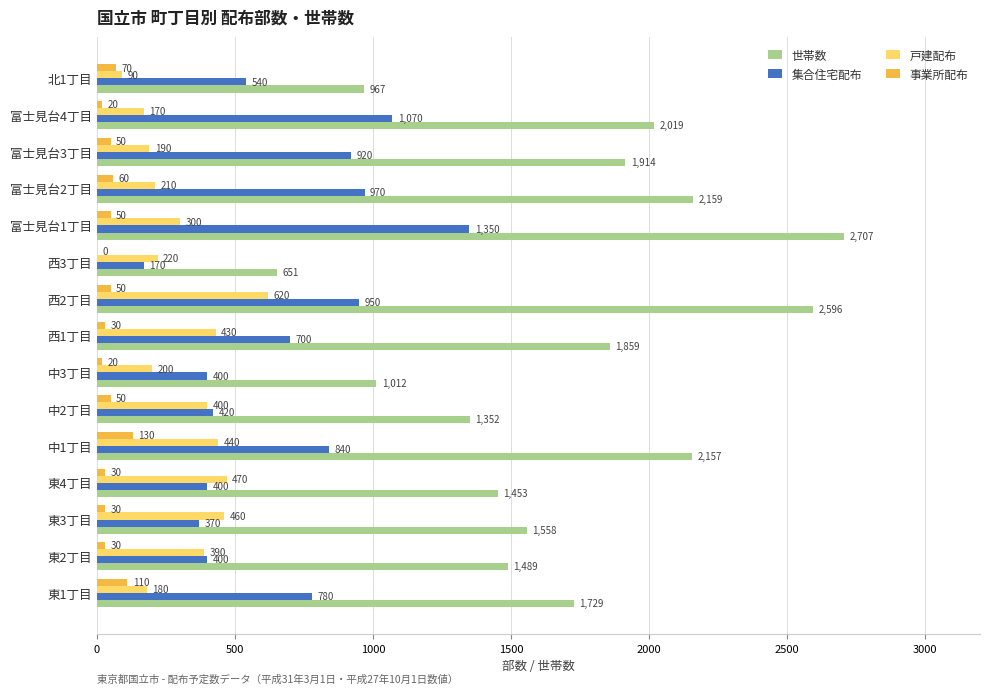

At which label is 戸建配布 closest to 355?

東2丁目